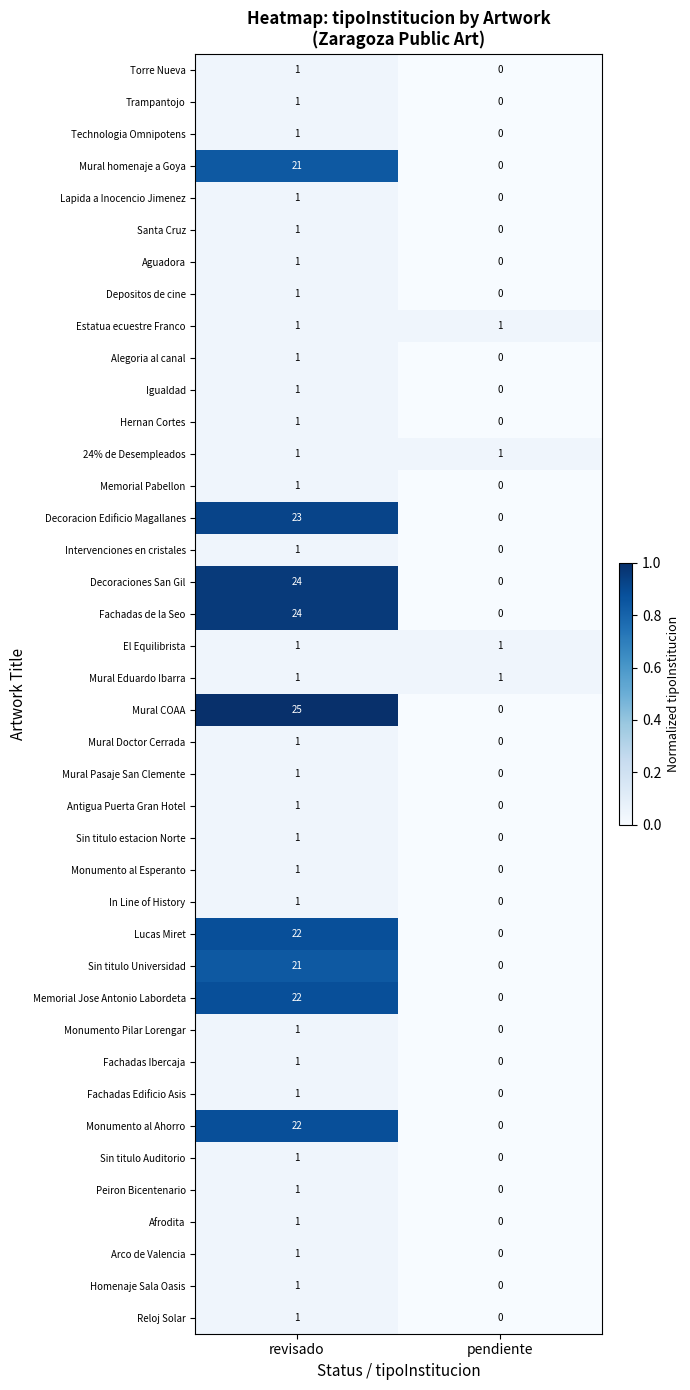

How many categories are shown in the chart?

2